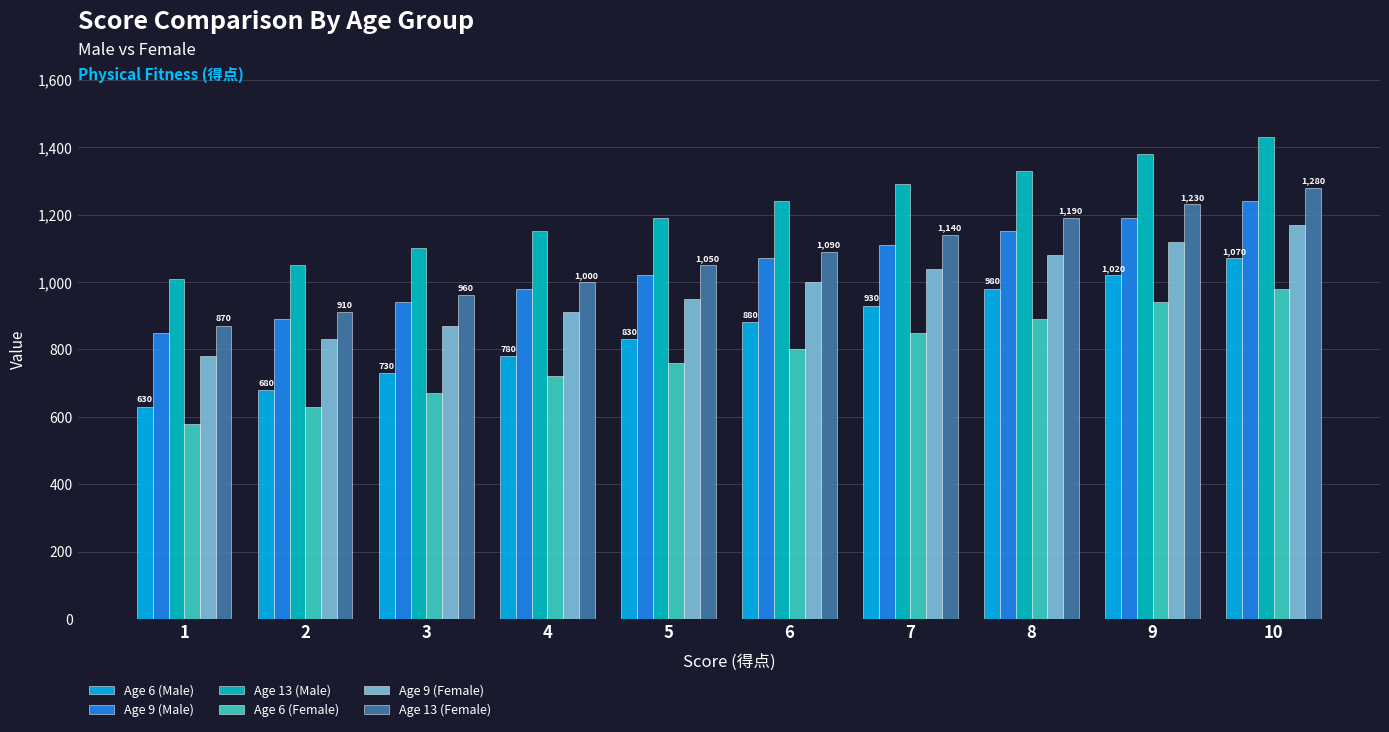

What is the value of the Age 9 (Male) bar at the 6th from the left?

1070